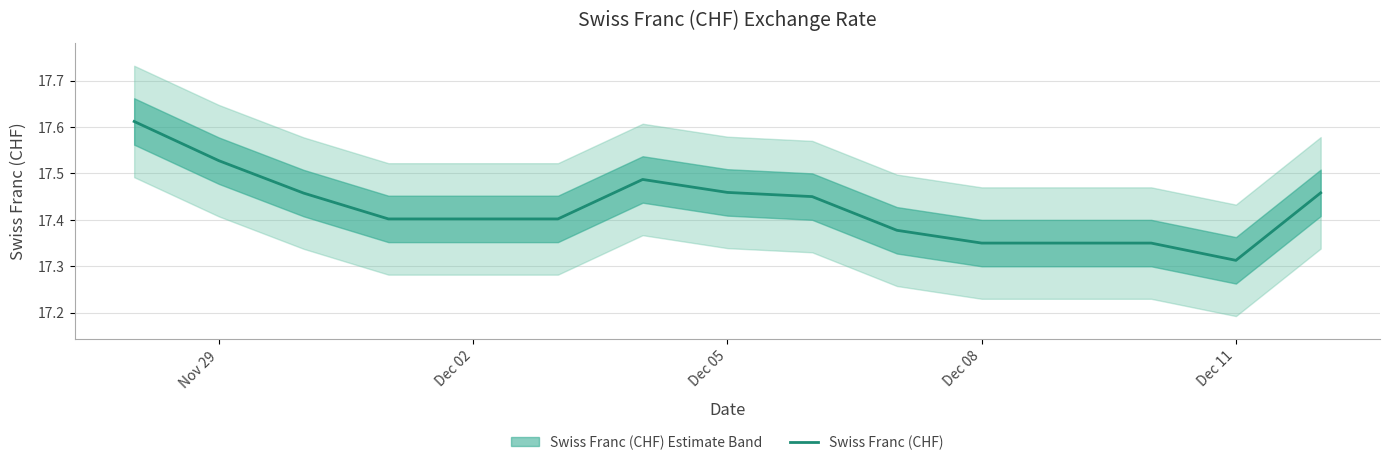

How many categories are shown in the chart?

15